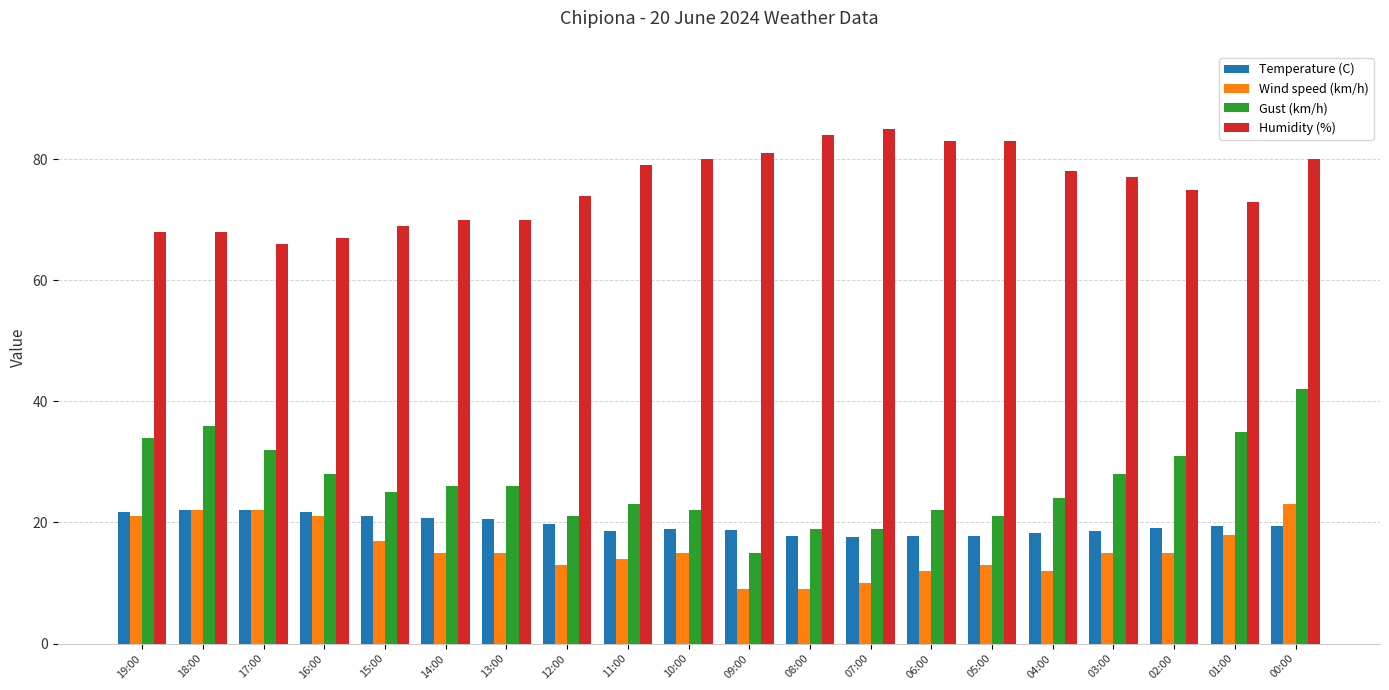

What is the sum of the Humidity (%) values at 06:00 and 00:00?

163.0